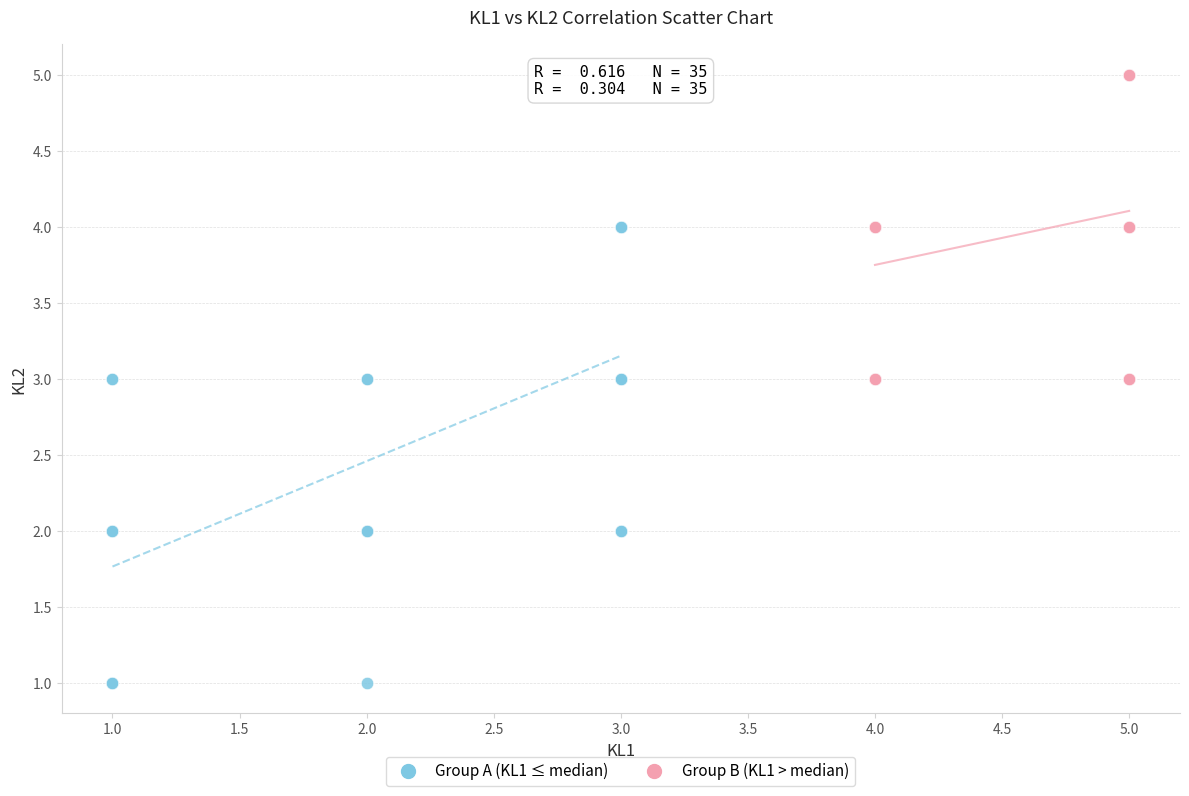

Which series contains the lowest Y value?

Group A (KL1 ≤ median)